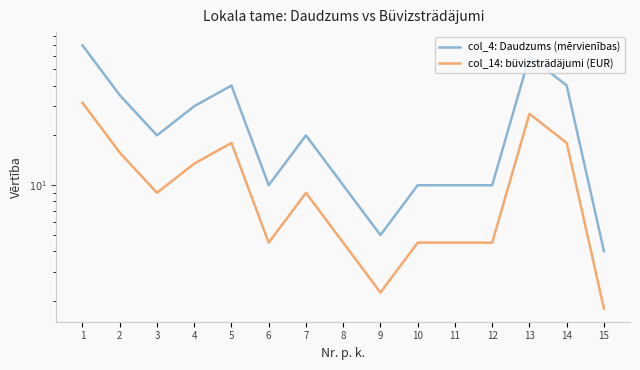

Which category has the highest value in the col_4: Daudzums (mērvienības) series?

1